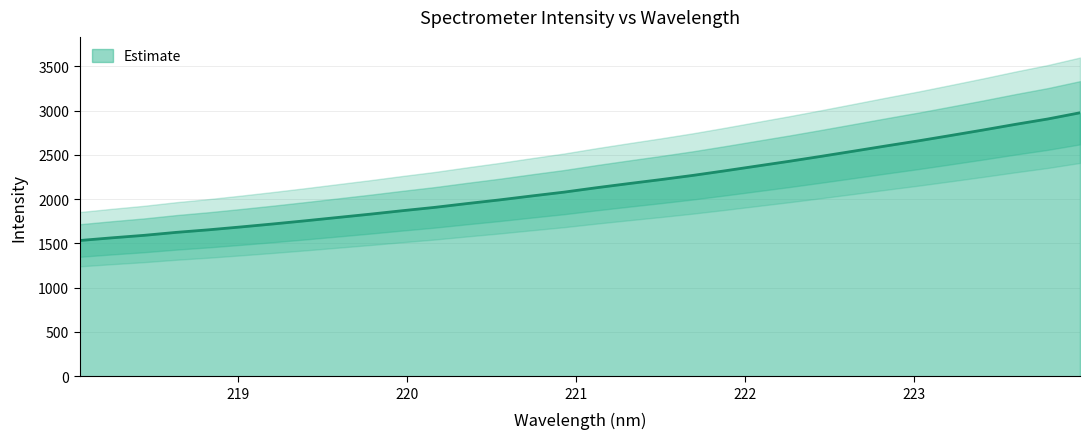

What is the sum of all values?

69026.9